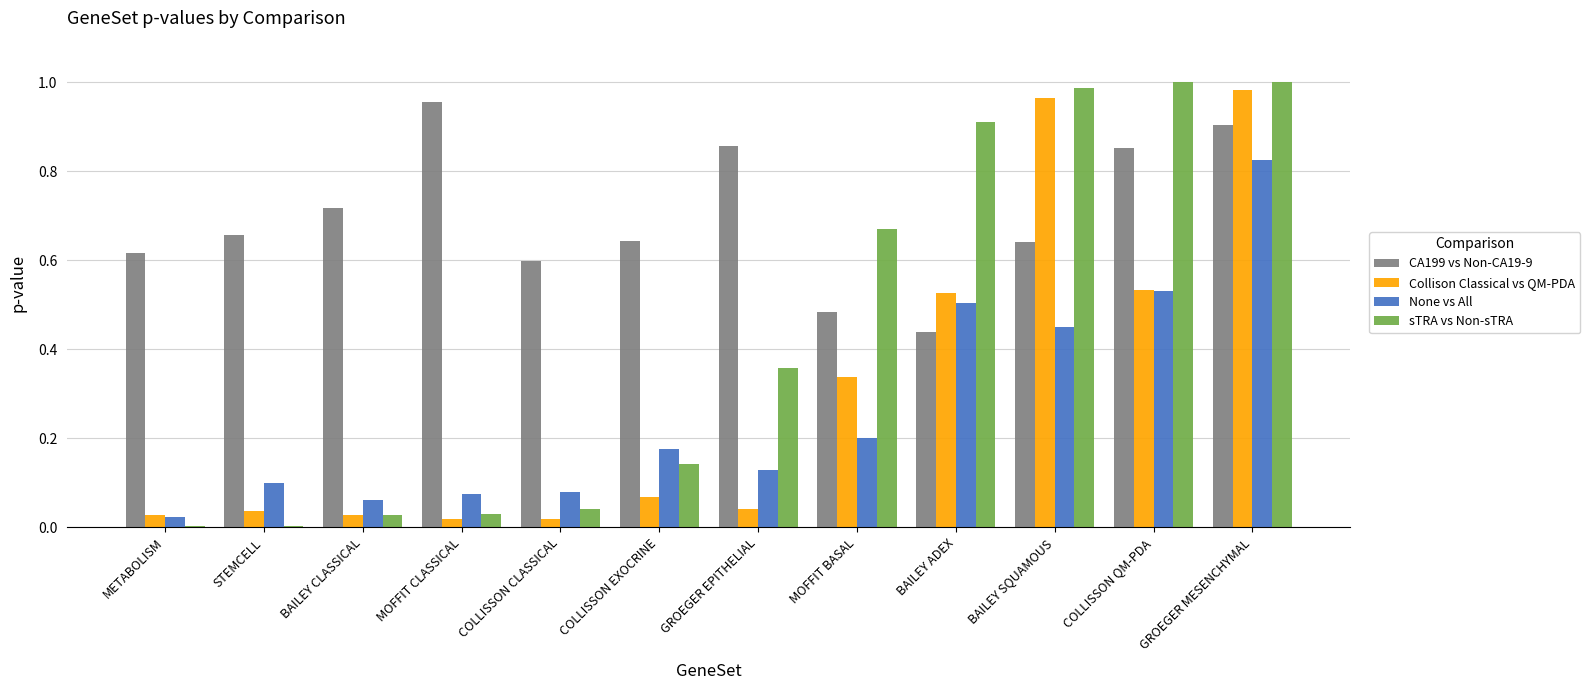

How many groups of bars are there?

12